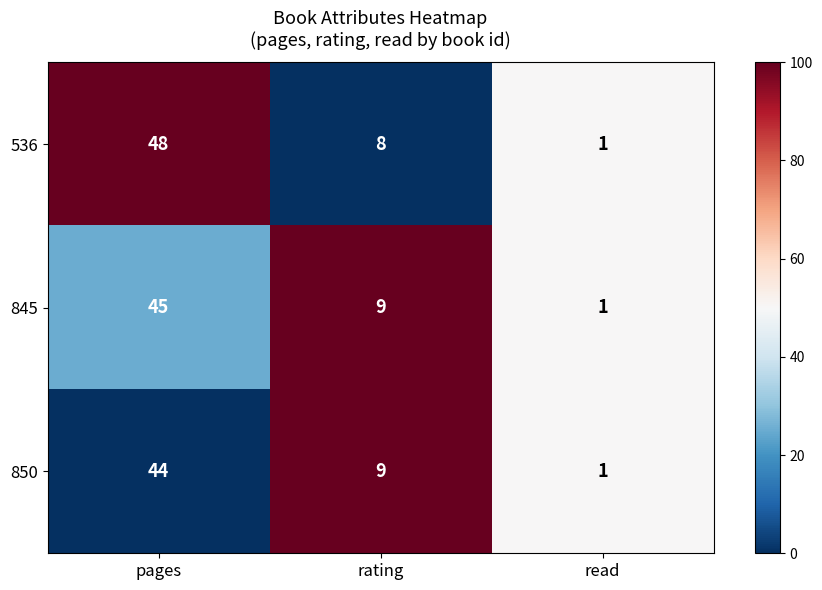

Where does the 850 series first go above 9?

pages